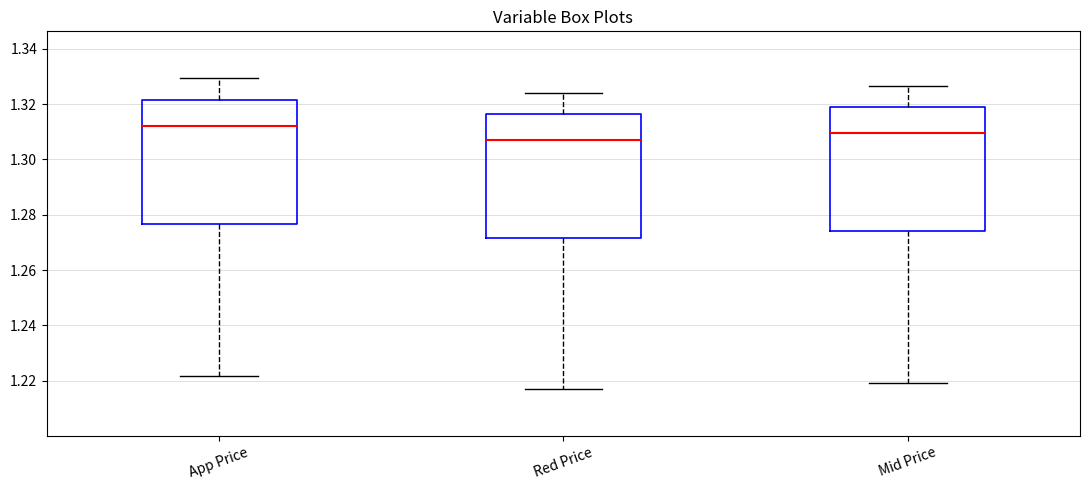

Reading left to right, read every box against the y-axis: the position of its median line, the range the box covers, and the ends of its whiskers. The values are not printed on the chart, so give them approximately, as read against the axis.

App Price: median 1.312, box 1.276 to 1.322, whiskers 1.222 to 1.330
Red Price: median 1.306, box 1.272 to 1.316, whiskers 1.216 to 1.324
Mid Price: median 1.310, box 1.274 to 1.318, whiskers 1.220 to 1.326